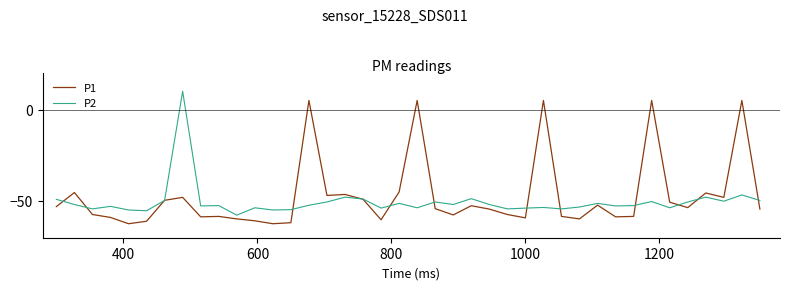

What is the greatest value displayed?

10.0